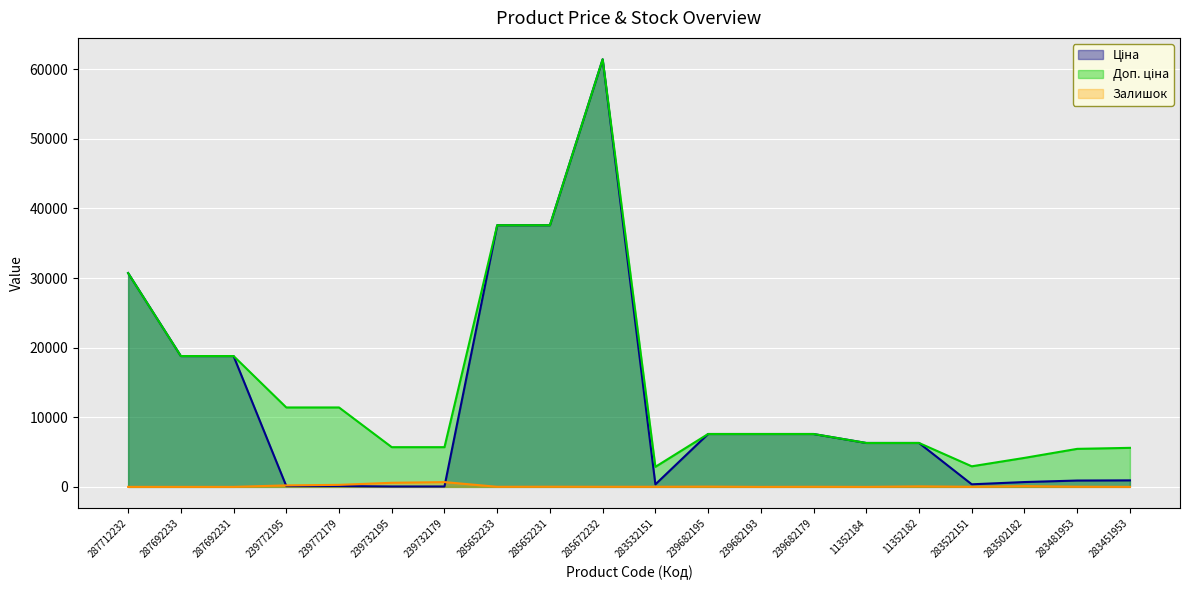

How many data points does each series have?

20